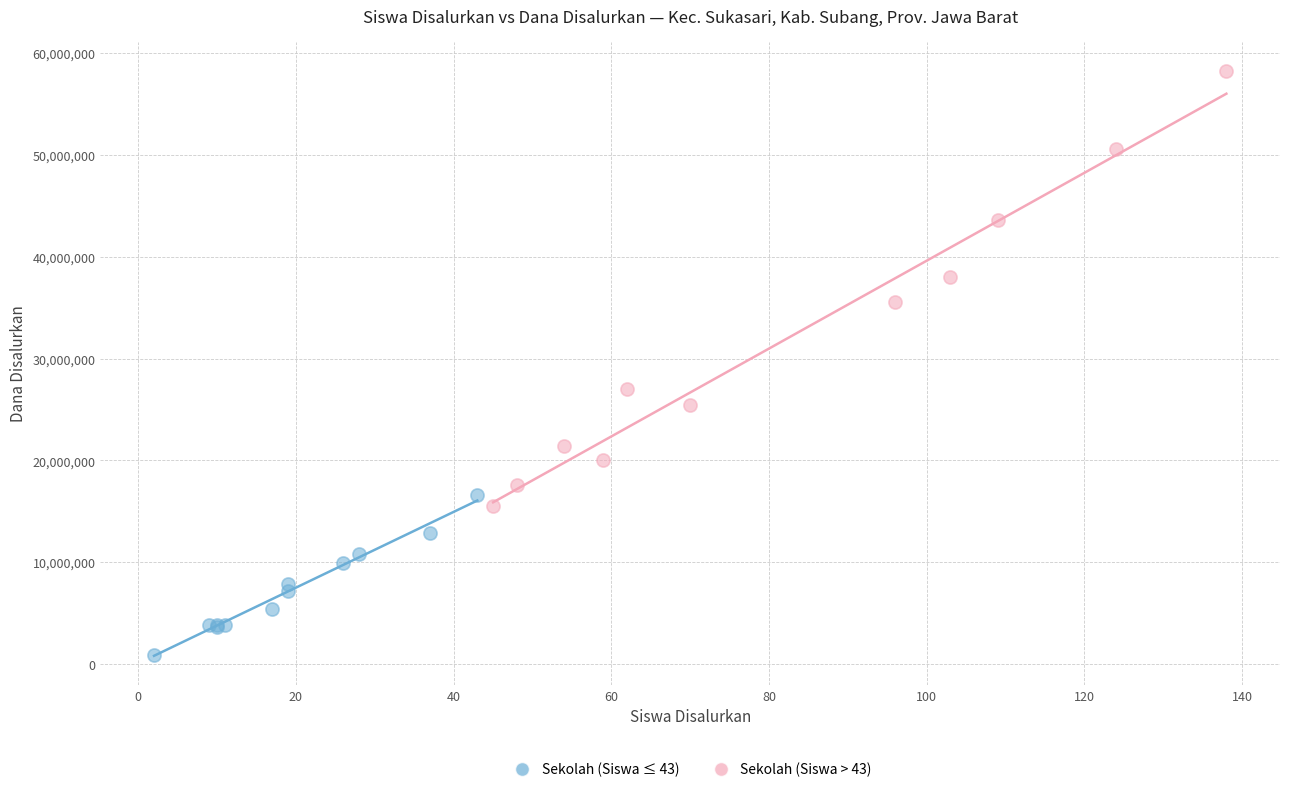

Which series contains the lowest Y value?

Sekolah (Siswa ≤ 43)